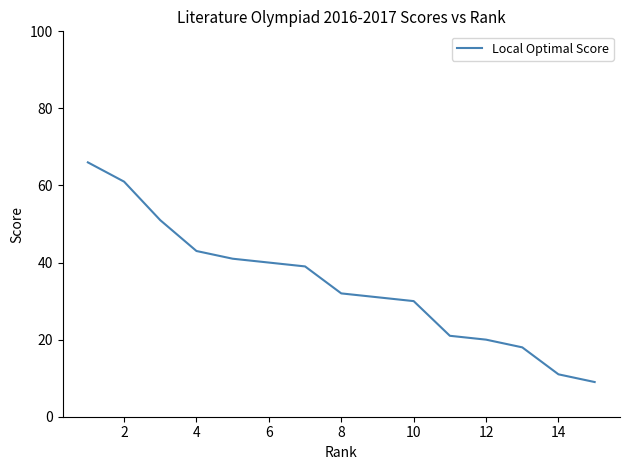

What is the sum of all values?

513